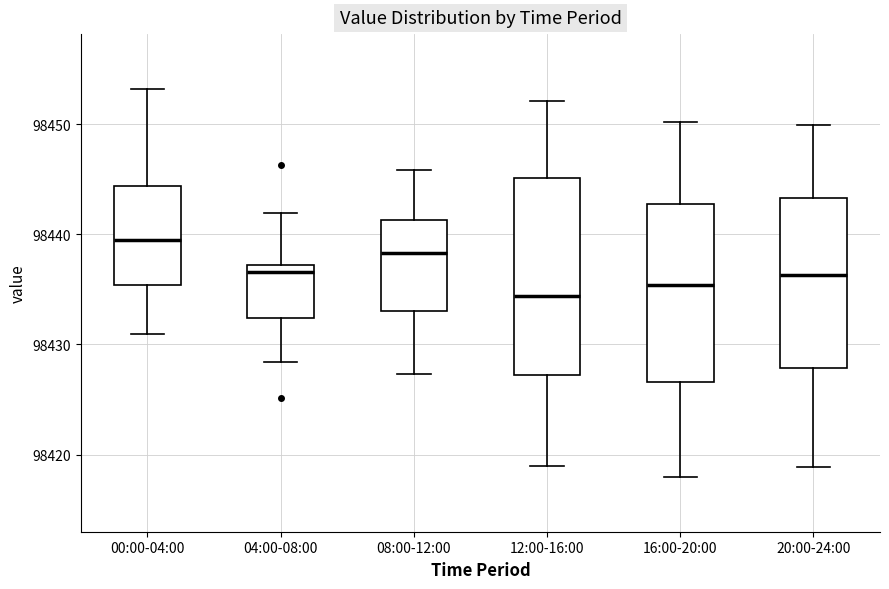

Reading left to right, read every box against the y-axis: the position of its median line, the range the box covers, and the ends of its whiskers. The values are not printed on the chart, so give them approximately, as read against the axis.

00:00-04:00: median 98440, box 98435 to 98444, whiskers 98431 to 98453
04:00-08:00: median 98437 (just below the box's upper edge), box 98432 to 98437, whiskers 98428 to 98442
08:00-12:00: median 98438, box 98433 to 98441, whiskers 98427 to 98446
12:00-16:00: median 98434, box 98427 to 98445, whiskers 98419 to 98452
16:00-20:00: median 98435, box 98427 to 98443, whiskers 98418 to 98450
20:00-24:00: median 98436, box 98428 to 98443, whiskers 98419 to 98450